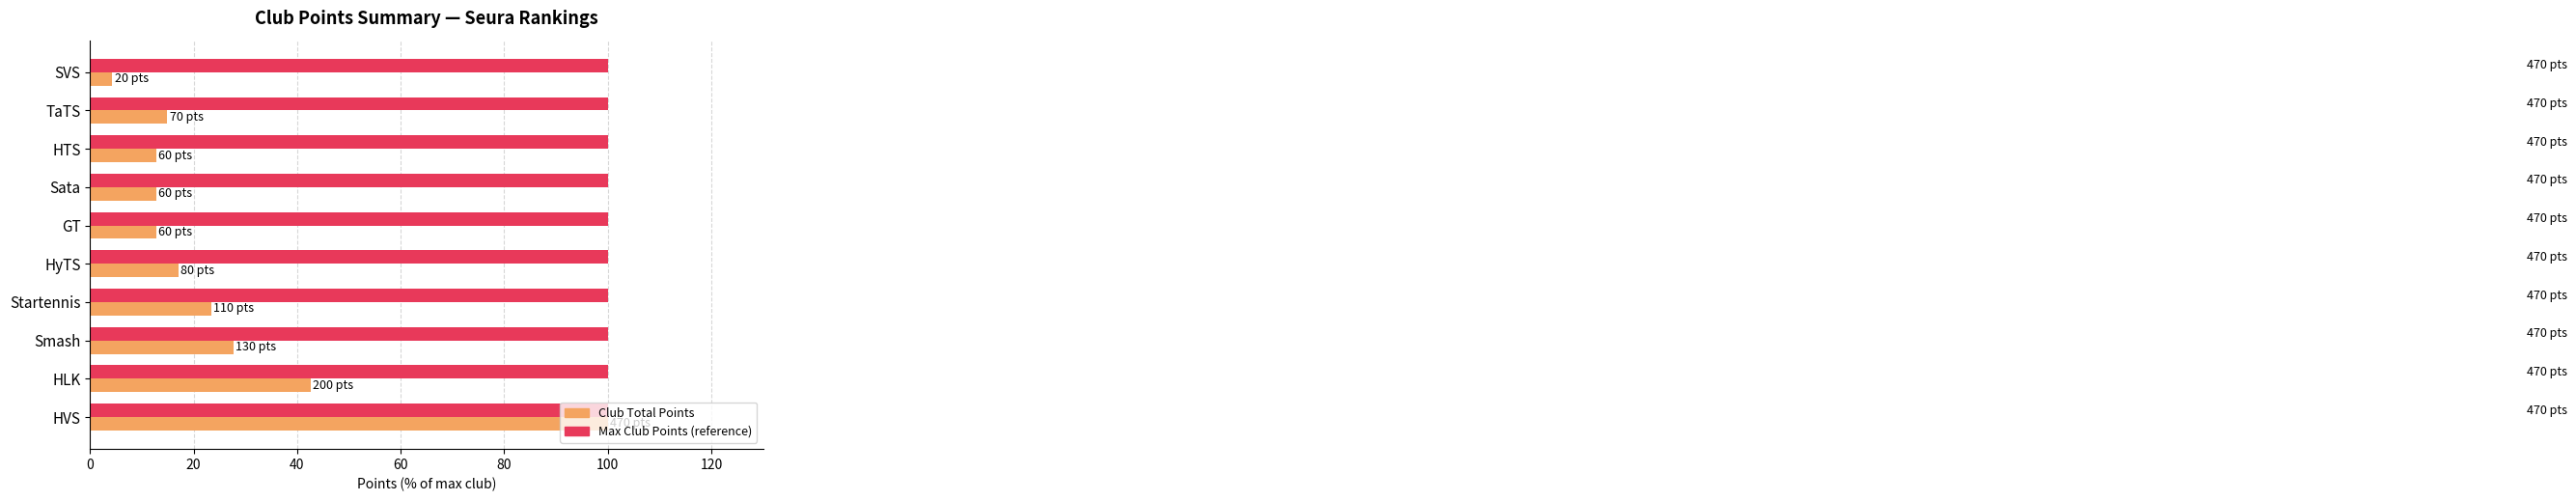

What is the difference between the highest and lowest values at HTS?

87.2